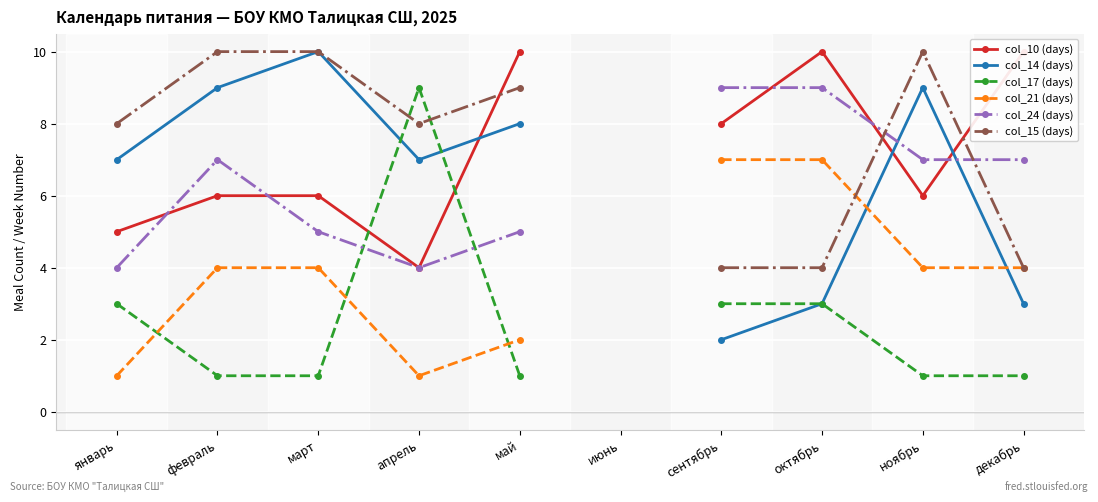

How many lines are shown in the chart?

6